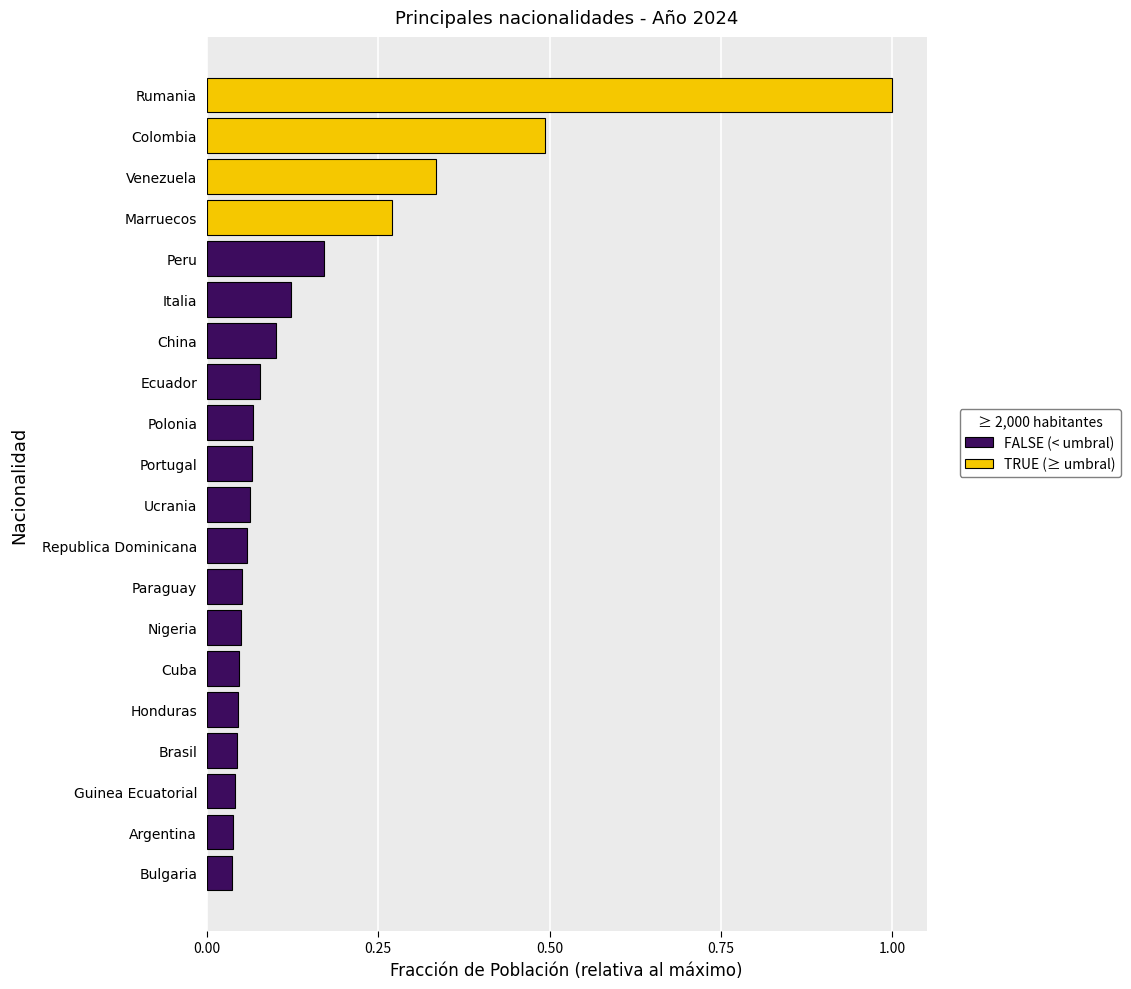

What is the difference between the maximum and minimum values?

1.0